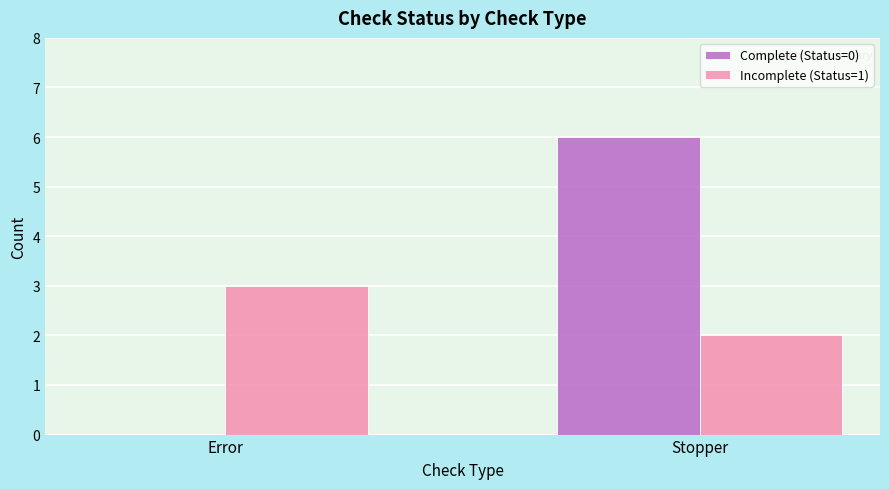

Is it true that Incomplete (Status=1) equals 1 at Stopper?

False